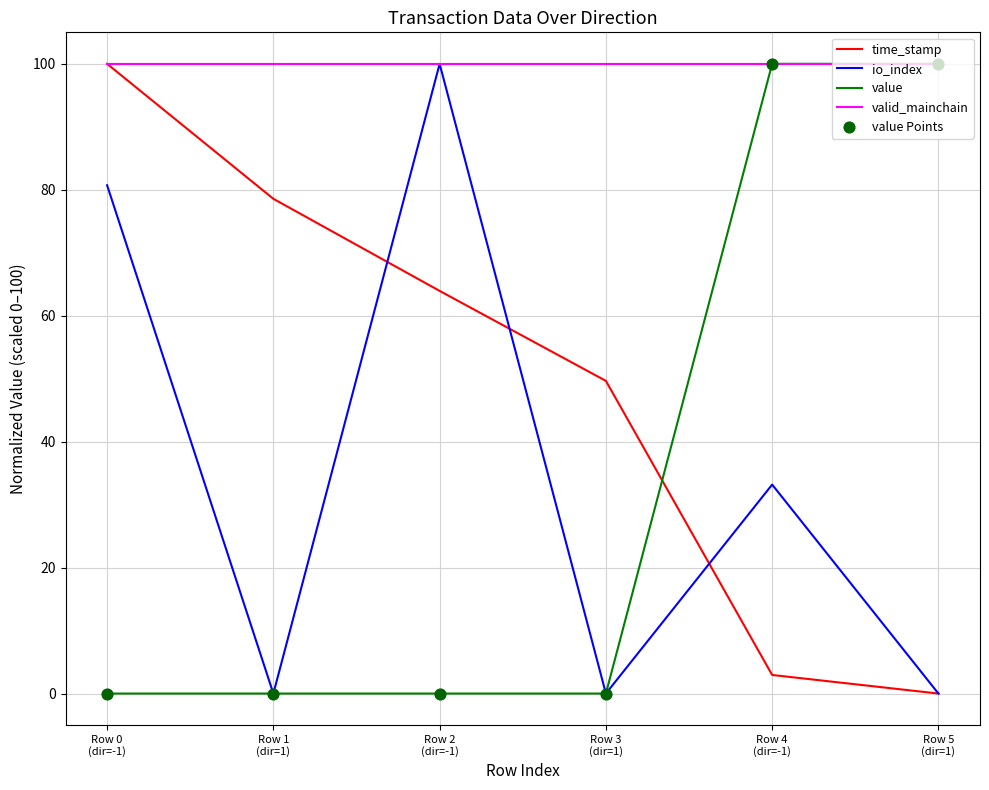

At which category is the sum across all series the highest?

Row 0
(dir=-1)